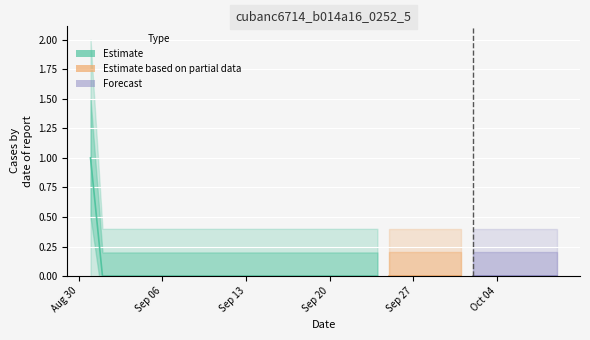

How many lines are shown in the chart?

1